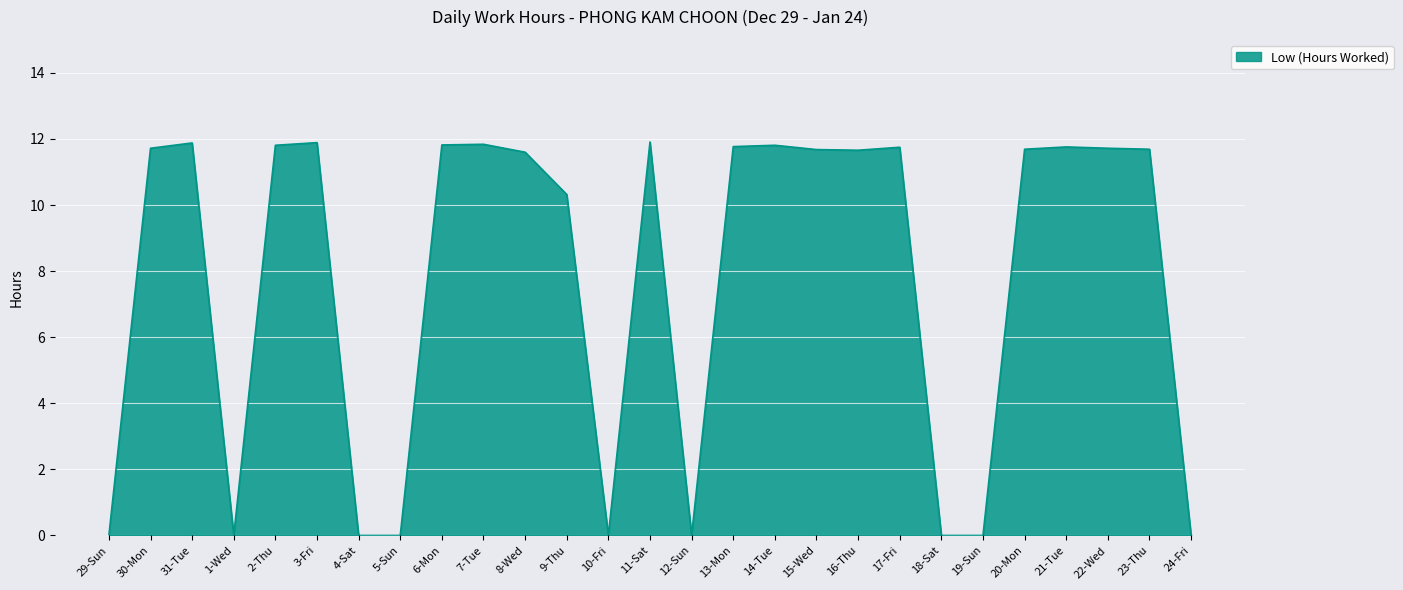

Where is the first local minimum?

1-Wed